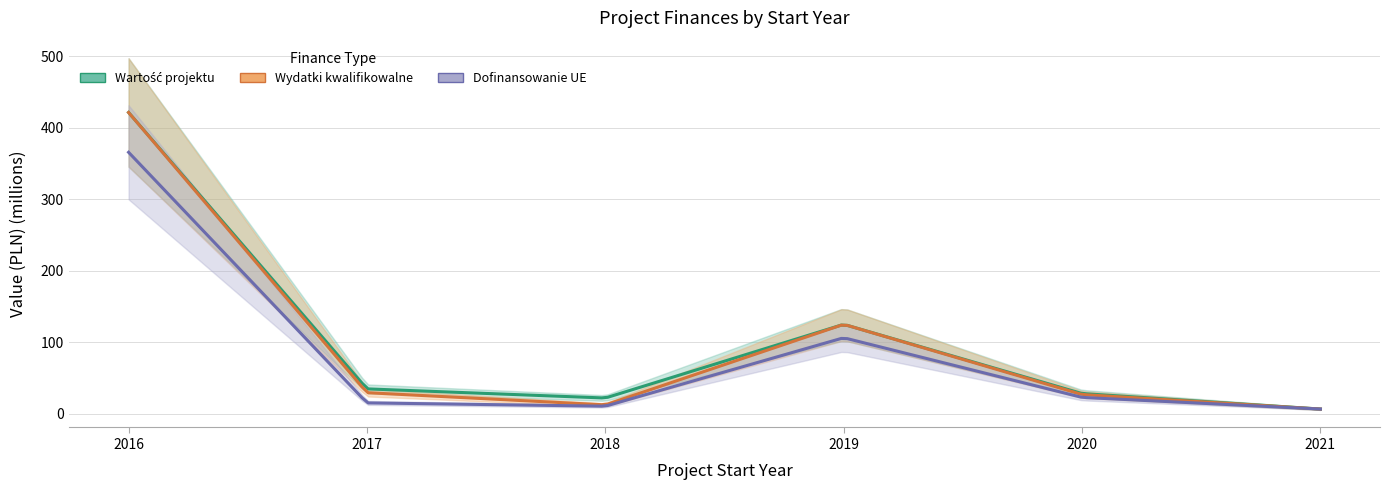

Between 2018 and 2019, which is larger?

2019